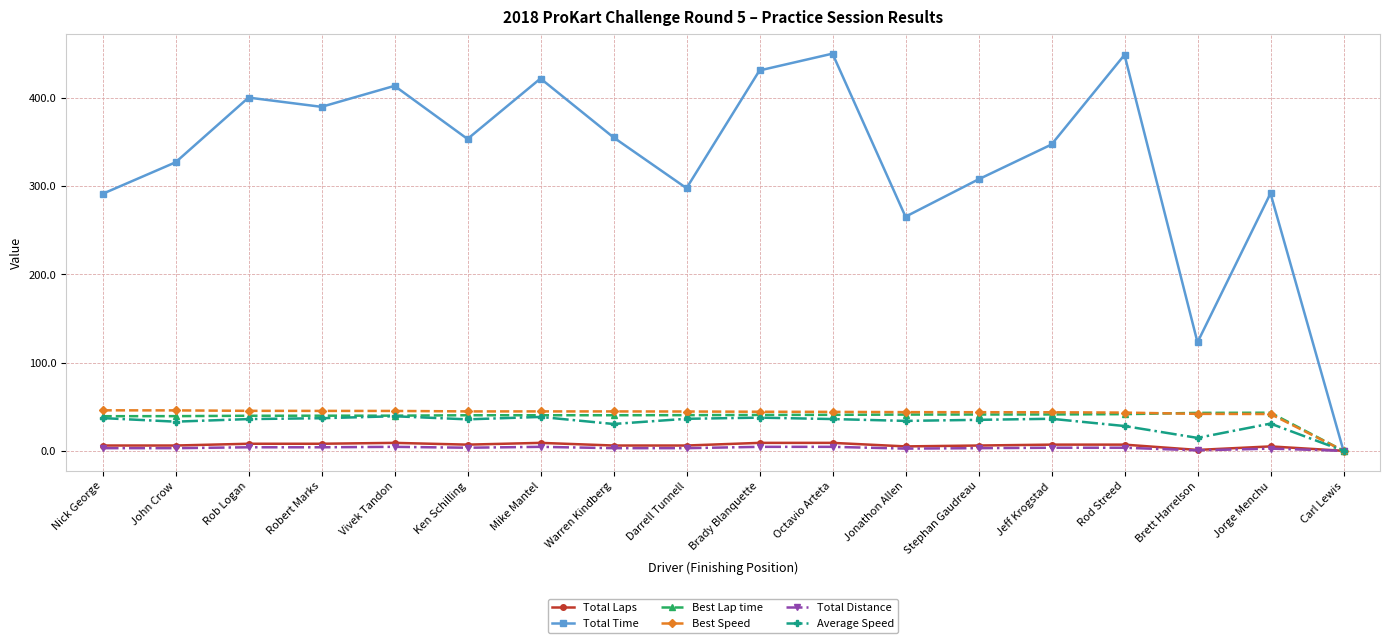

Does the chart display data point markers on the line(s)?

Yes